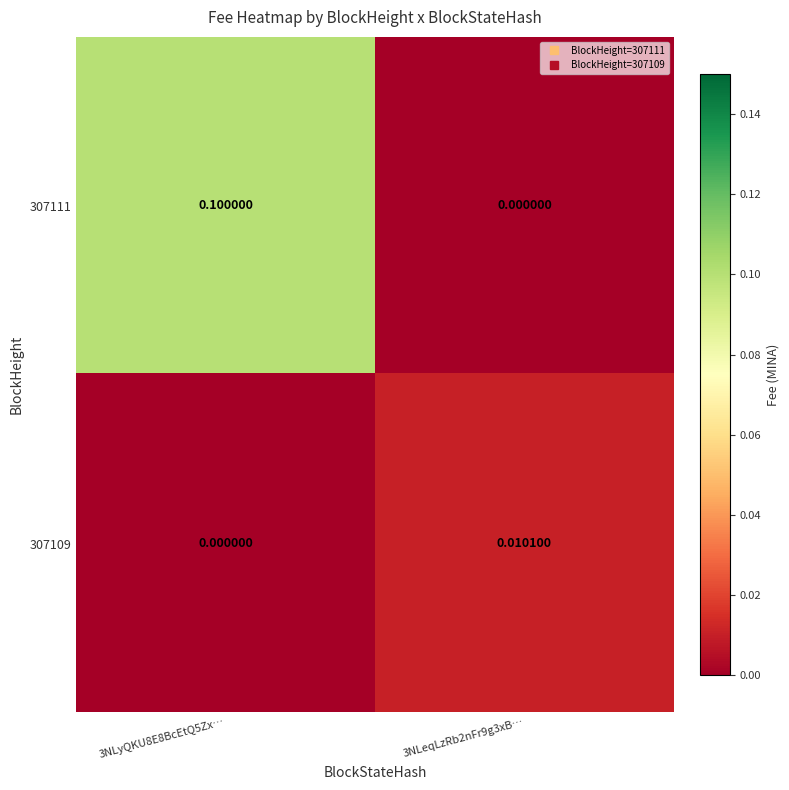

At which category is the sum across all series the highest?

3NLyQKU8E8BcEtQ5Zx…